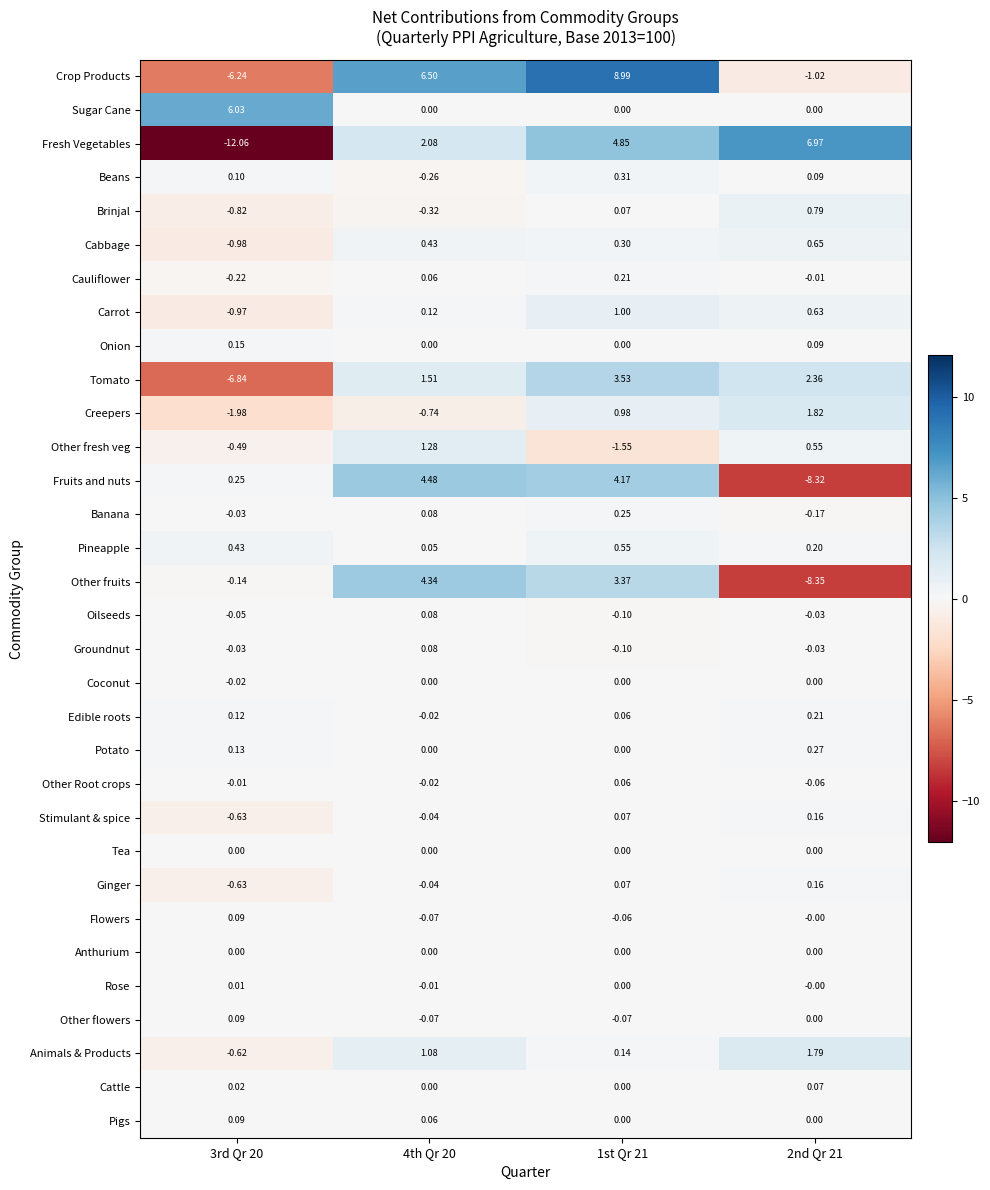

Which series has the largest total across all categories?

Crop Products